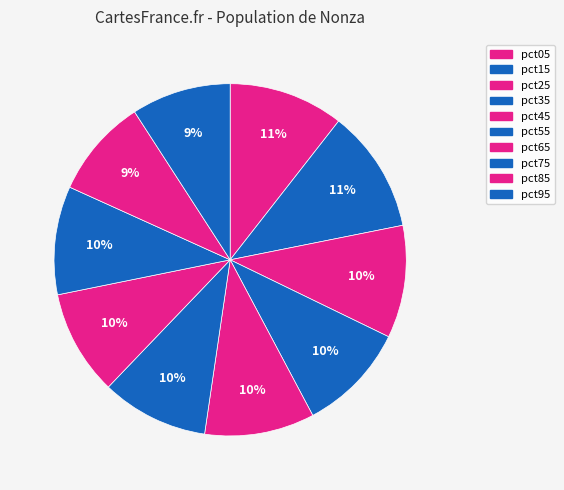

How many segments does this pie chart have?

10